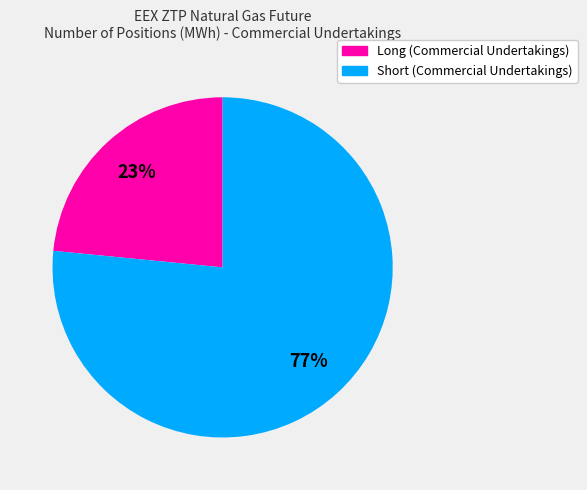

Do Short (Commercial Undertakings) and Long (Commercial Undertakings) together represent more than half of the pie?

Yes